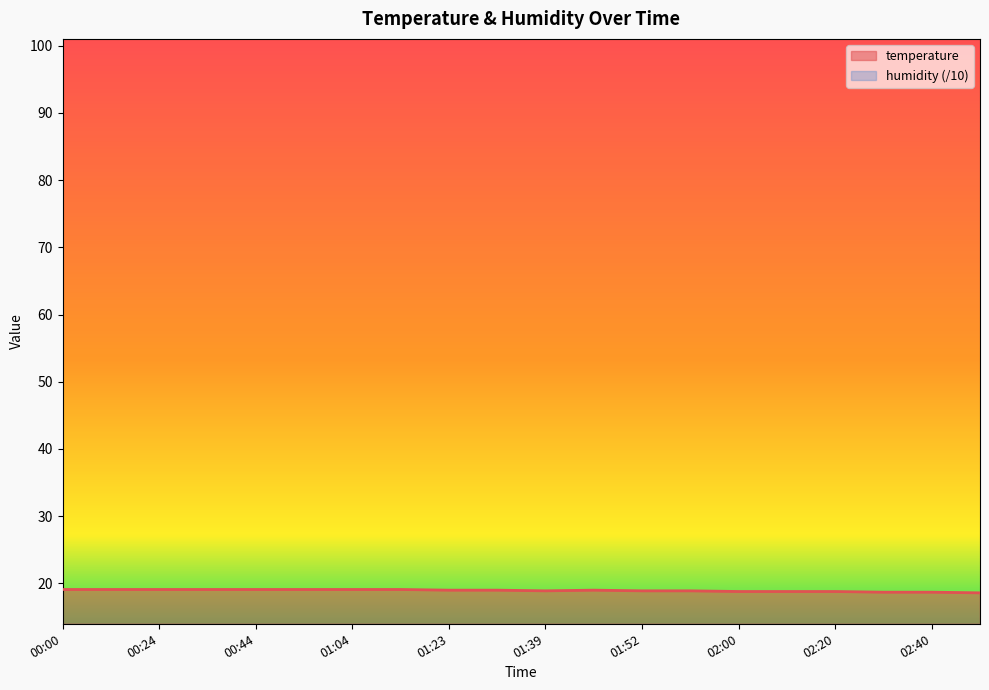

What is the difference between the maximum and minimum values?

0.5